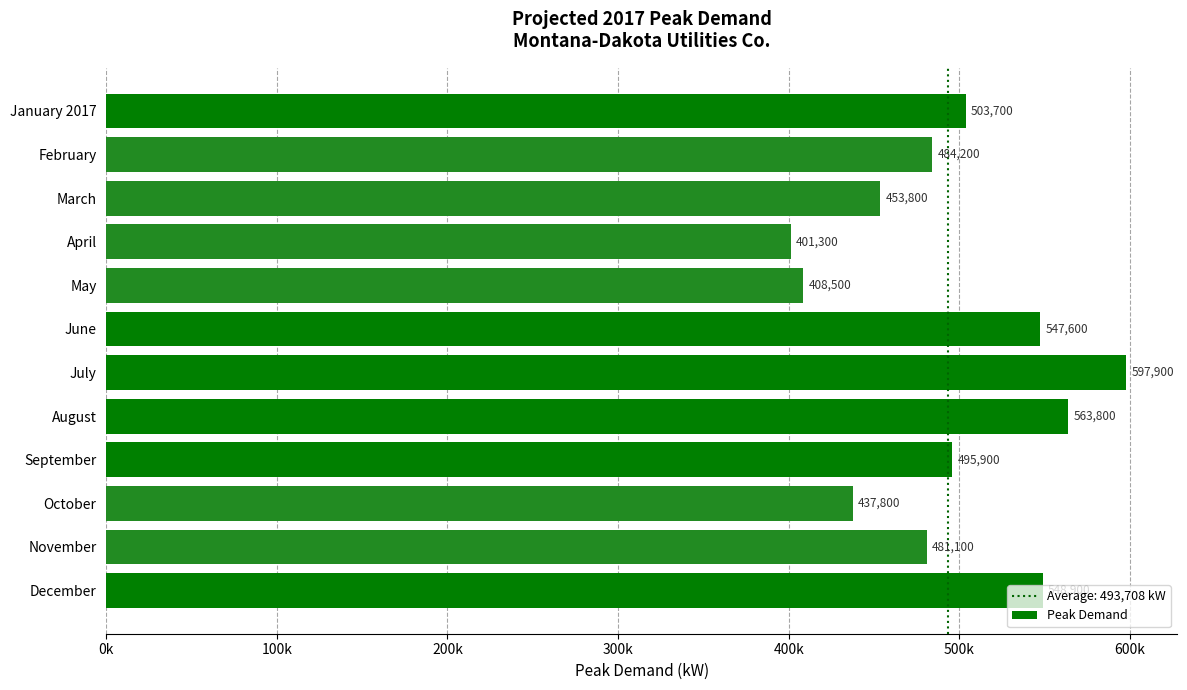

Does the chart contain any negative values?

No